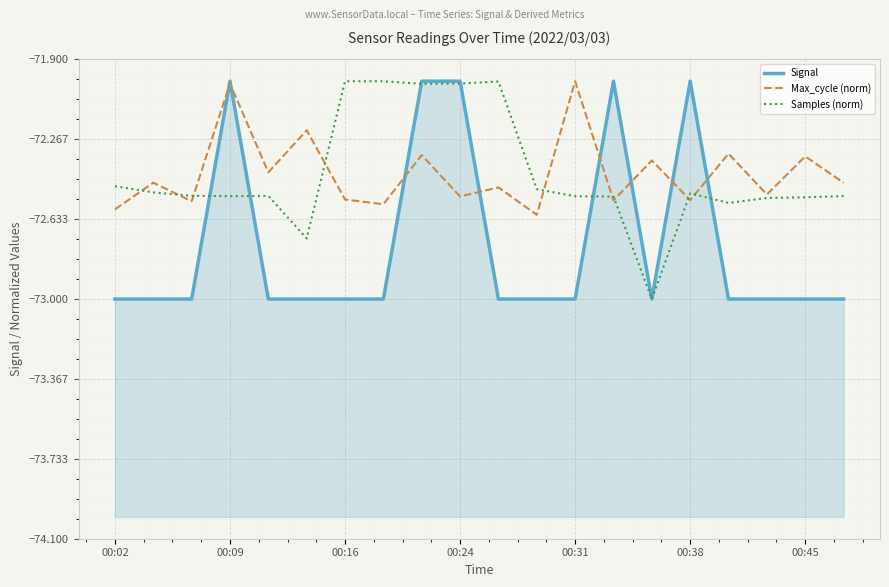

Count the number of categories in the chart.

20